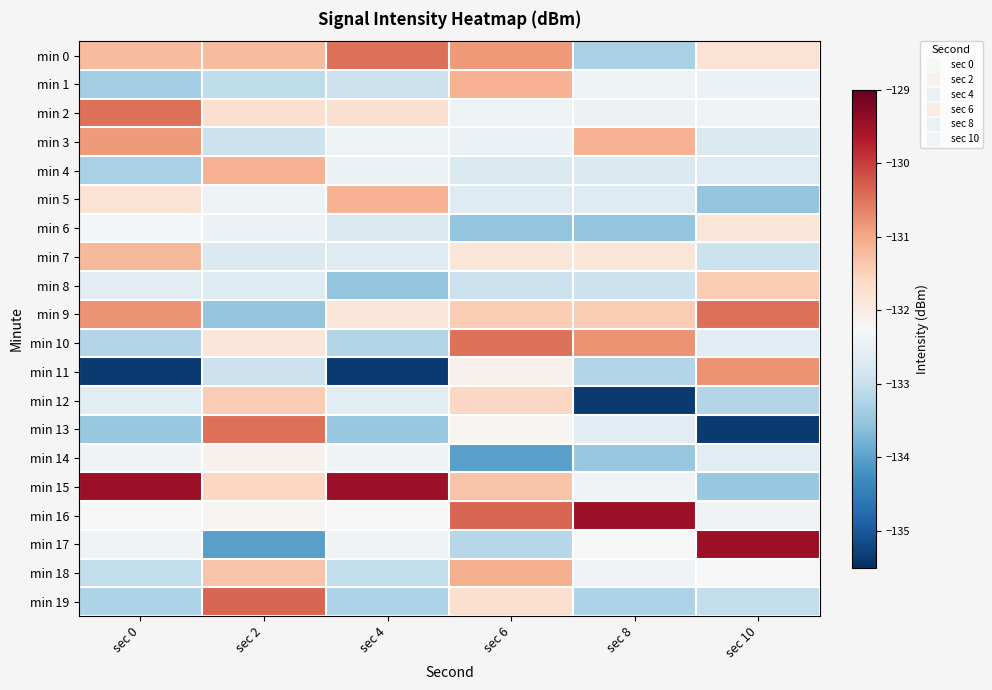

List the series in order of their peak value, lowest first.

min 14, min 6, min 8, min 12, min 7, min 1, min 4, min 5, min 18, min 3, min 11, min 9, min 10, min 13, min 0, min 2, min 19, min 15, min 16, min 17